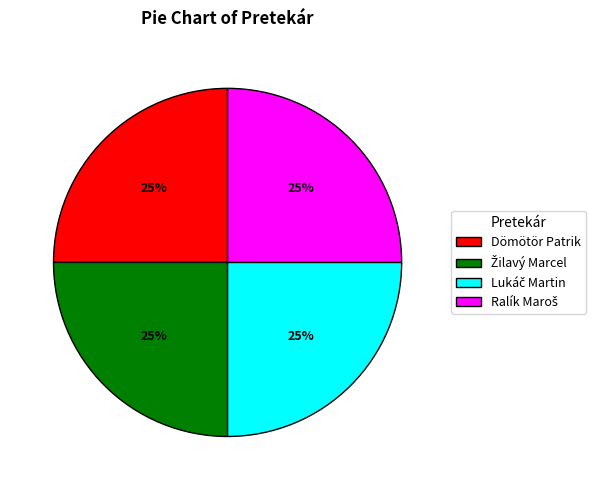

What percentage is the Dömötör Patrik slice, to the nearest percent?

25%